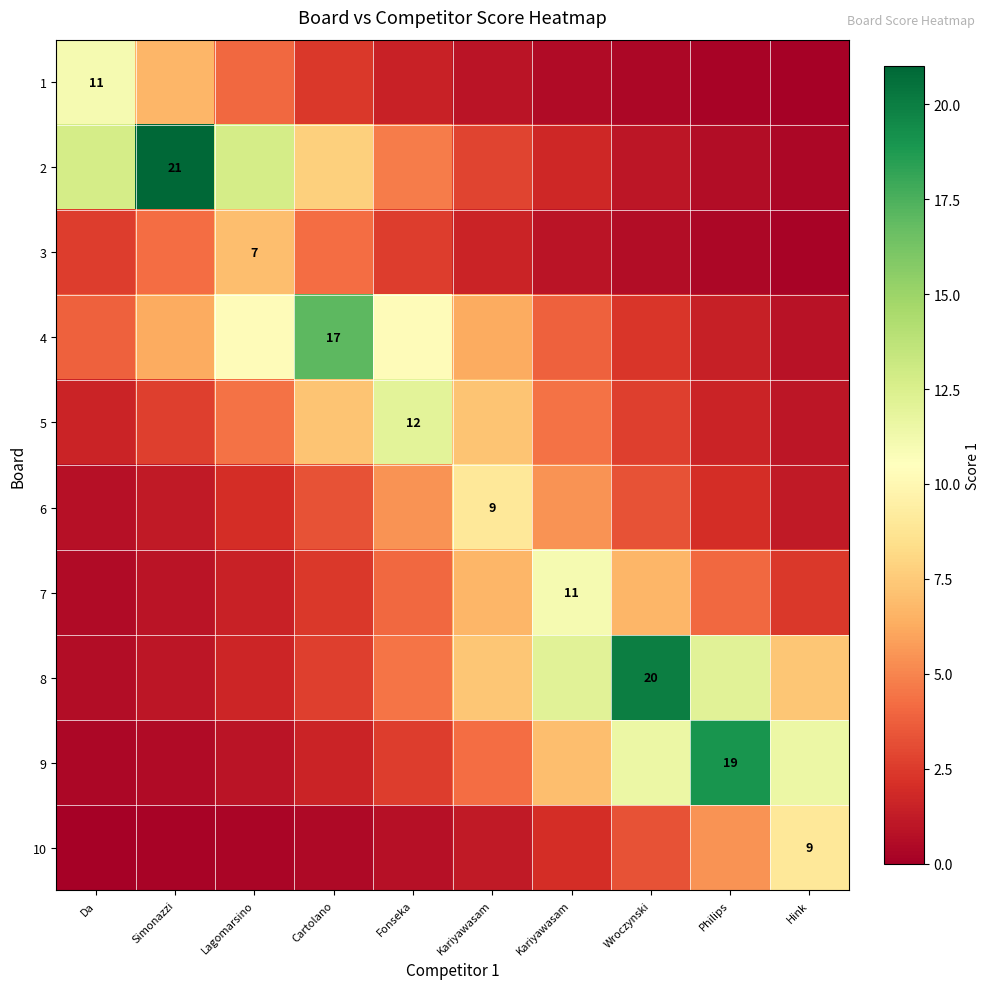

What is the greatest value displayed?

21.0